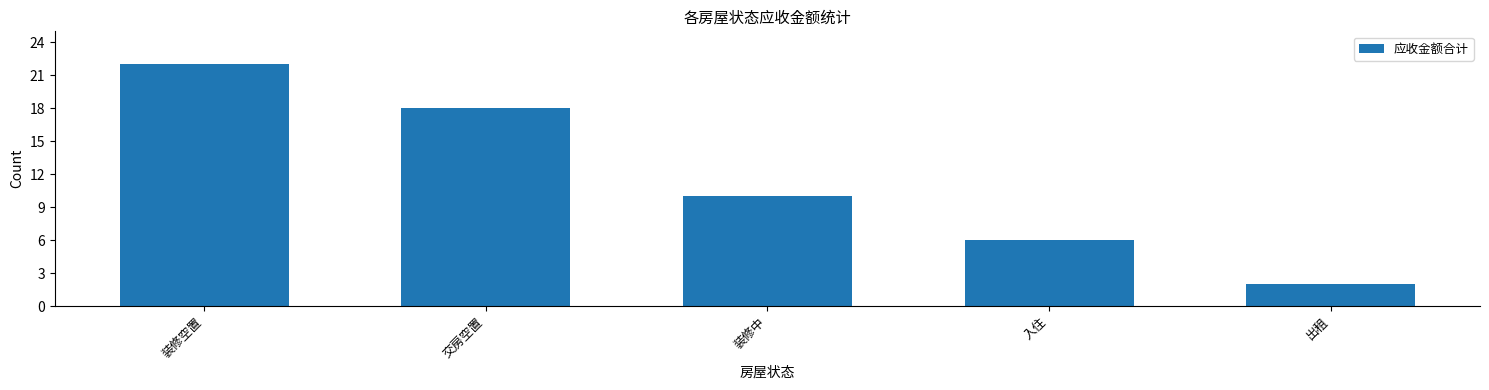

How many data points does each series have?

5